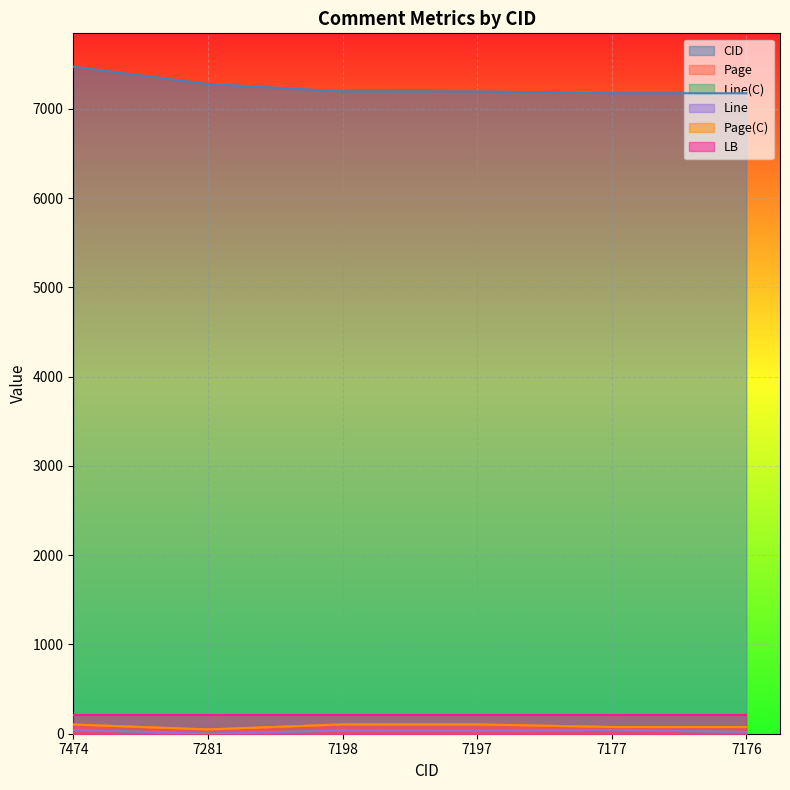

Does the chart display data point markers on the line(s)?

No